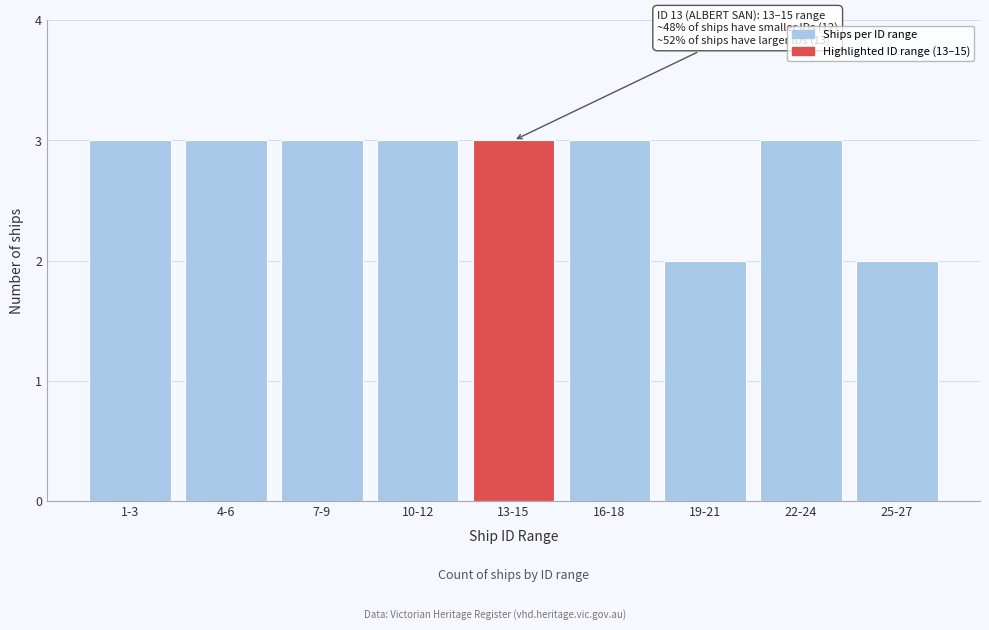

Reading left to right, what are all the values shown in this chart?

3	3	3	3	3	3	2	3	2